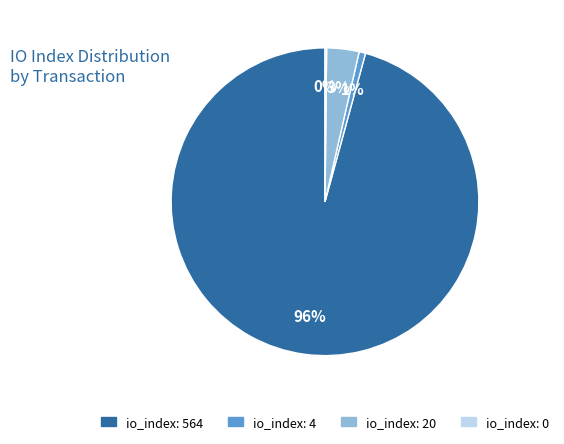

To the nearest percent, what is the average slice percentage?

25%